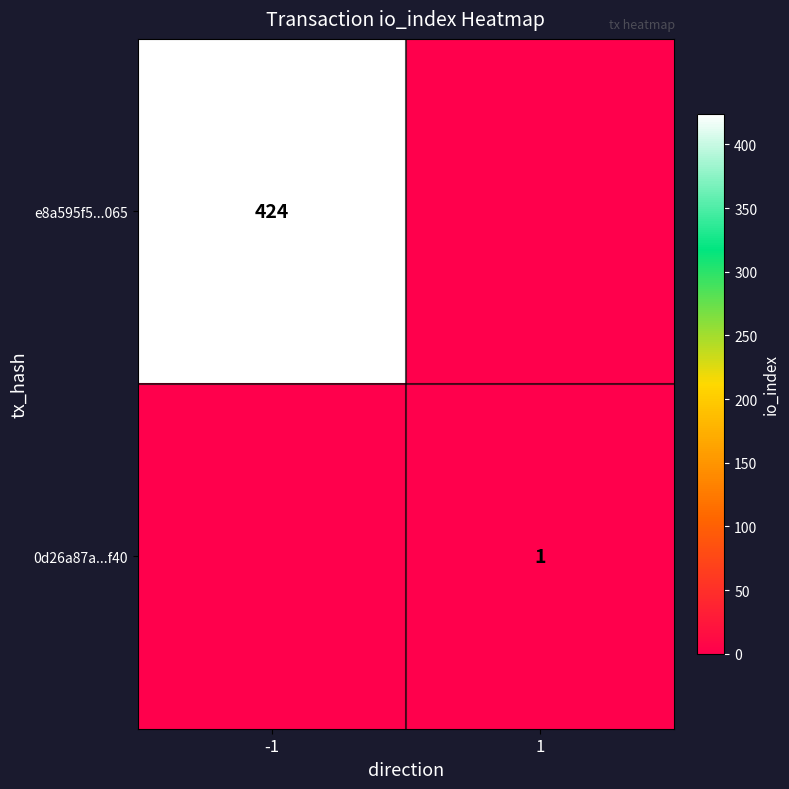

True or false: 0d26a87a...f40 has a value of 0 at 1.

False